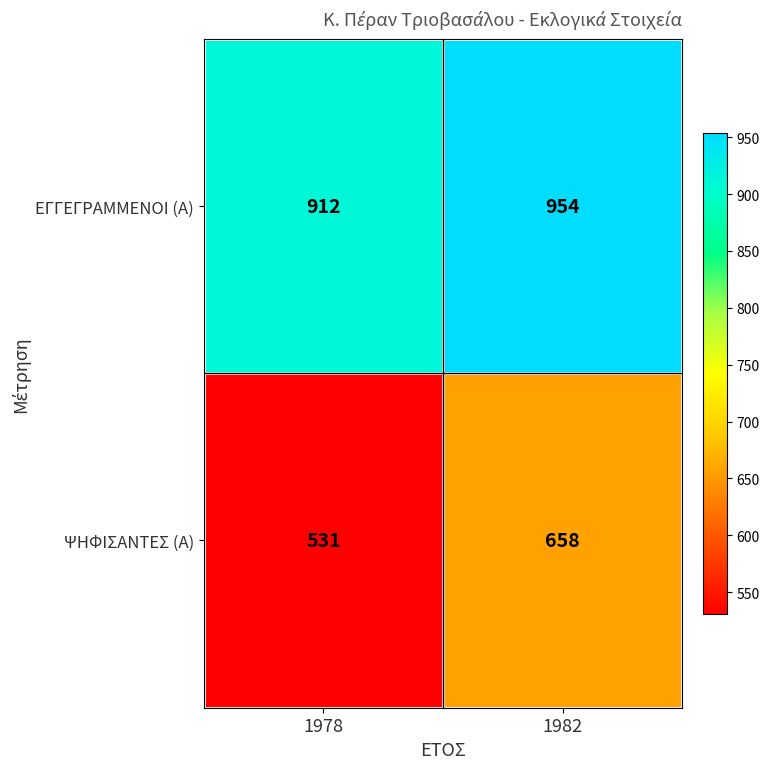

What is the smallest value displayed?

531